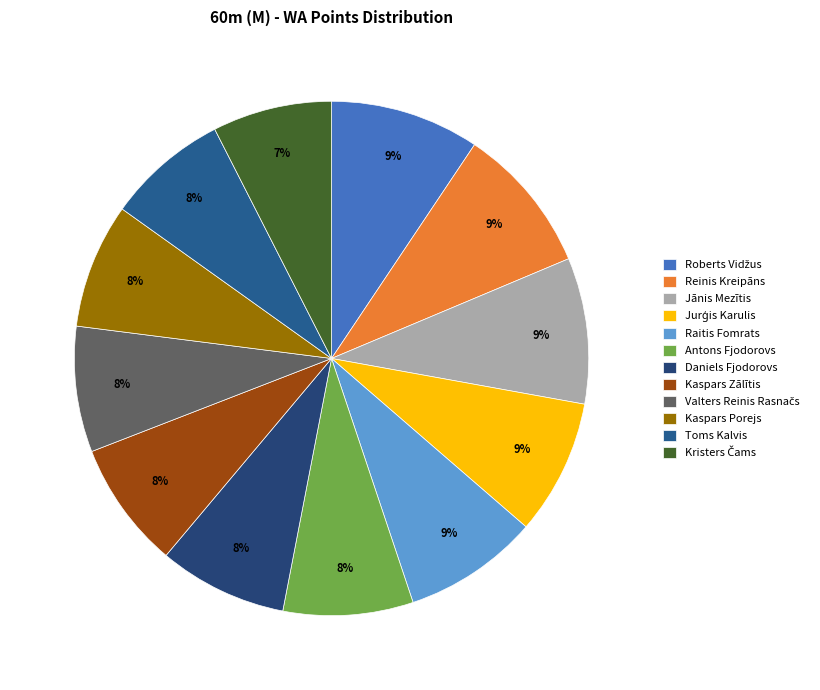

Does Reinis Kreipāns represent more than half of the total?

No